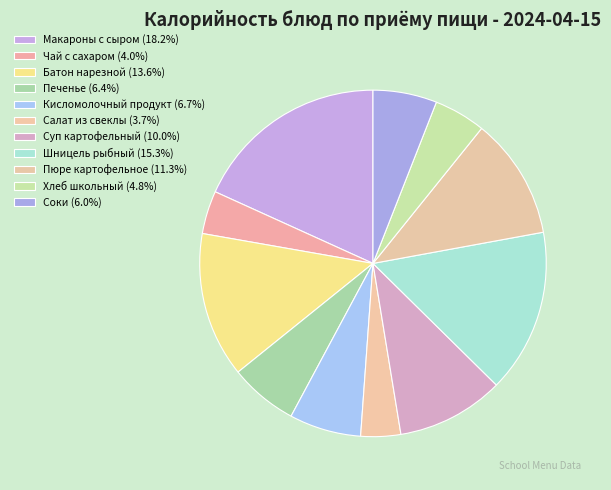

How many segments does this pie chart have?

11